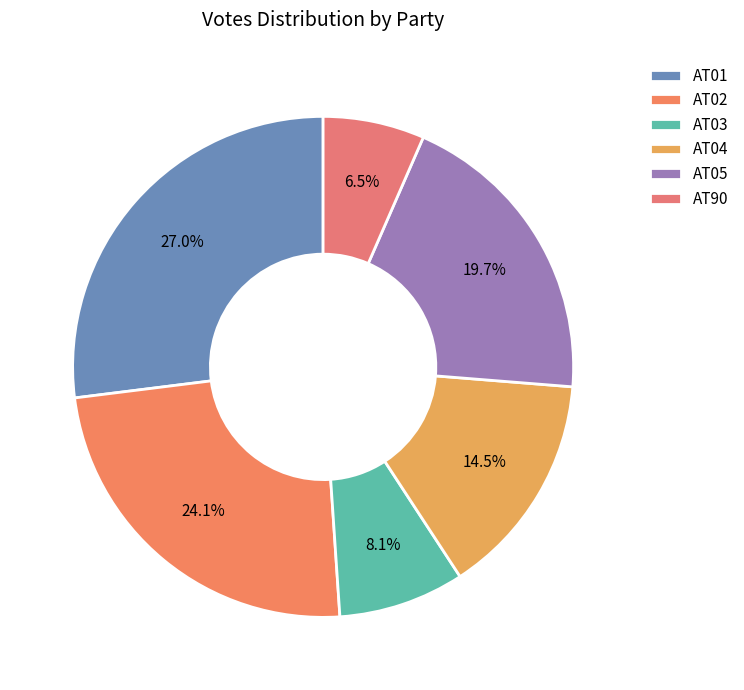

To the nearest percent, what portion does AT02 represent?

24%